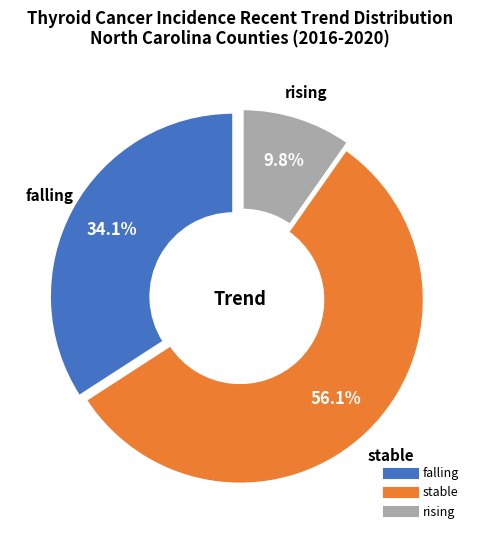

Is it true that falling is 47% of the pie?

False